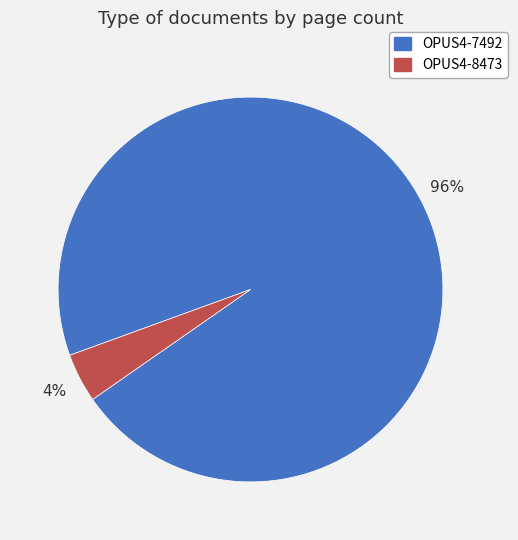

To the nearest percent, what portion does OPUS4-7492 represent?

96%